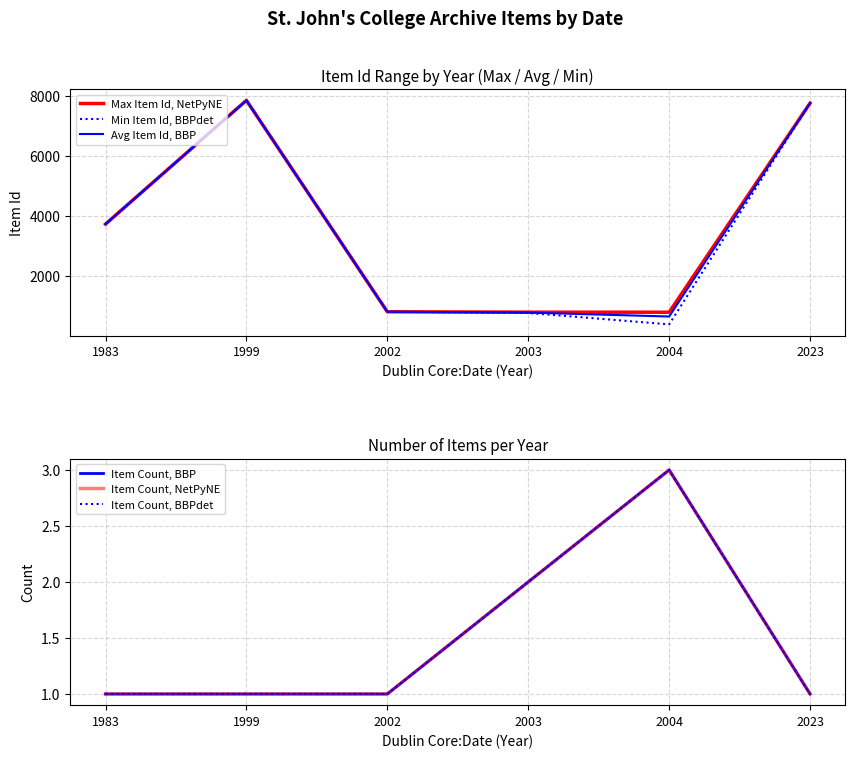

What is the sum of all Item Count, BBP values?

9